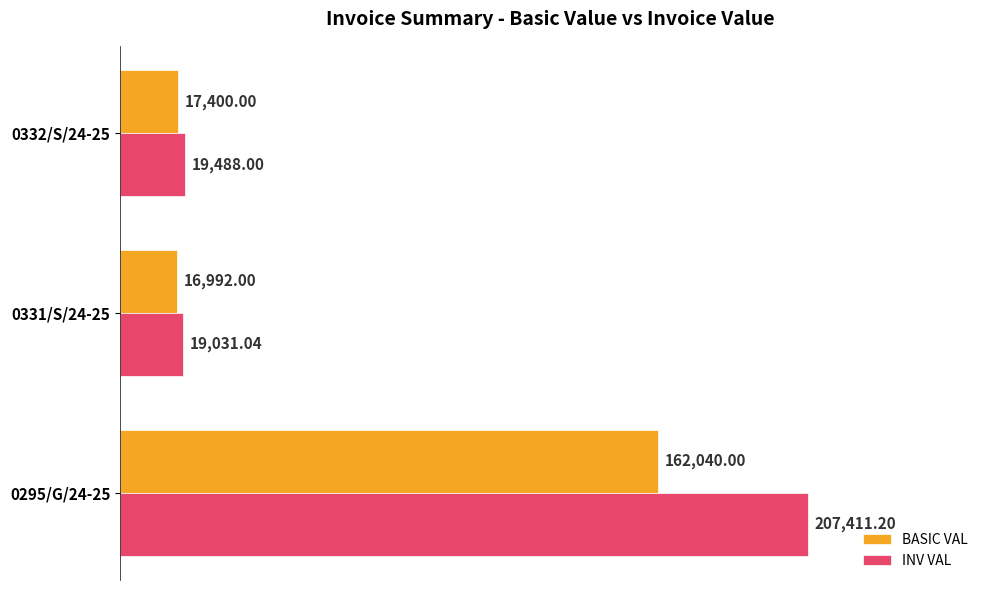

Which series has the largest total across all categories?

INV VAL